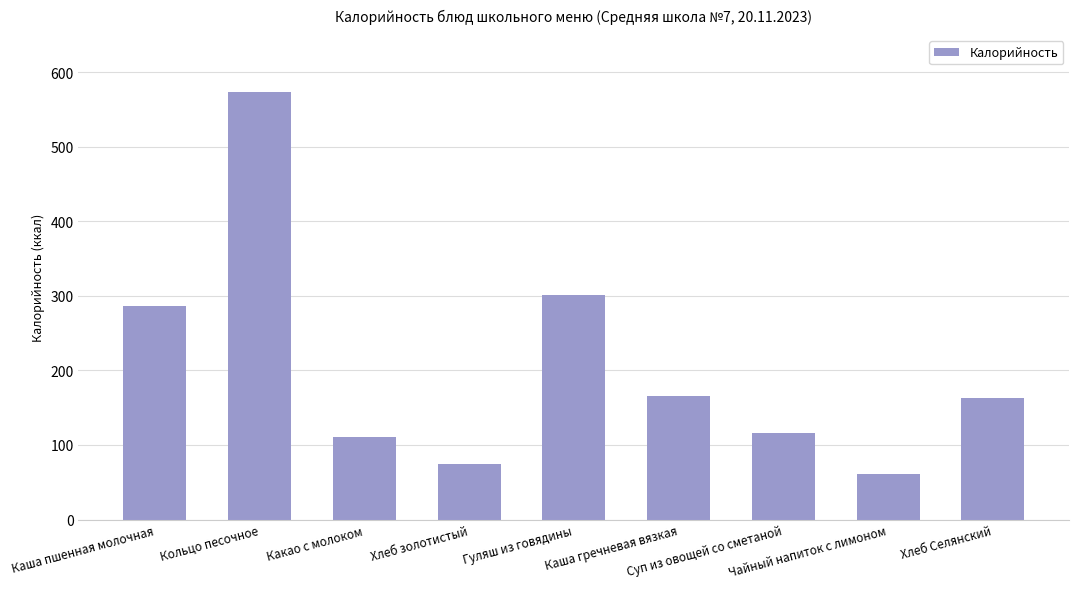

What is the label of the 1st bar from the right?

Хлеб Селянский